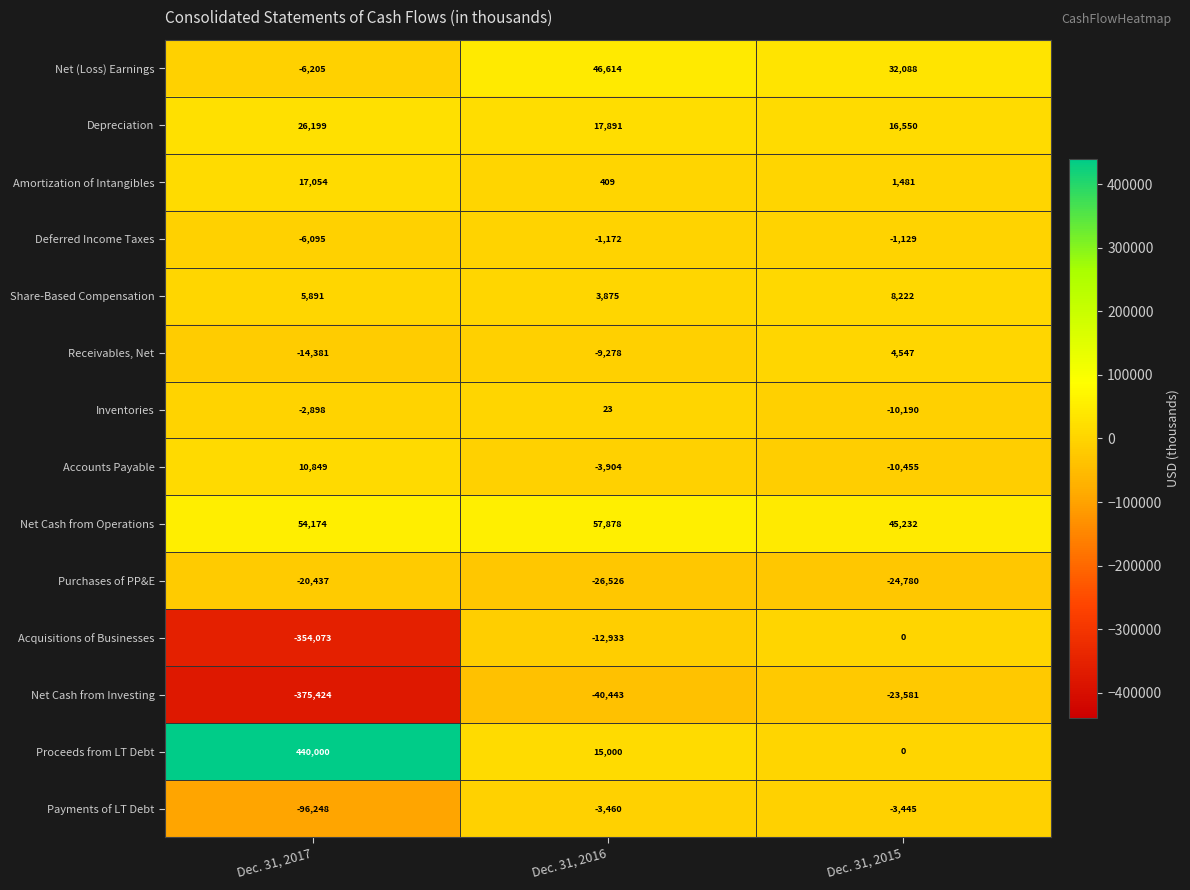

What is the greatest value displayed?

440000